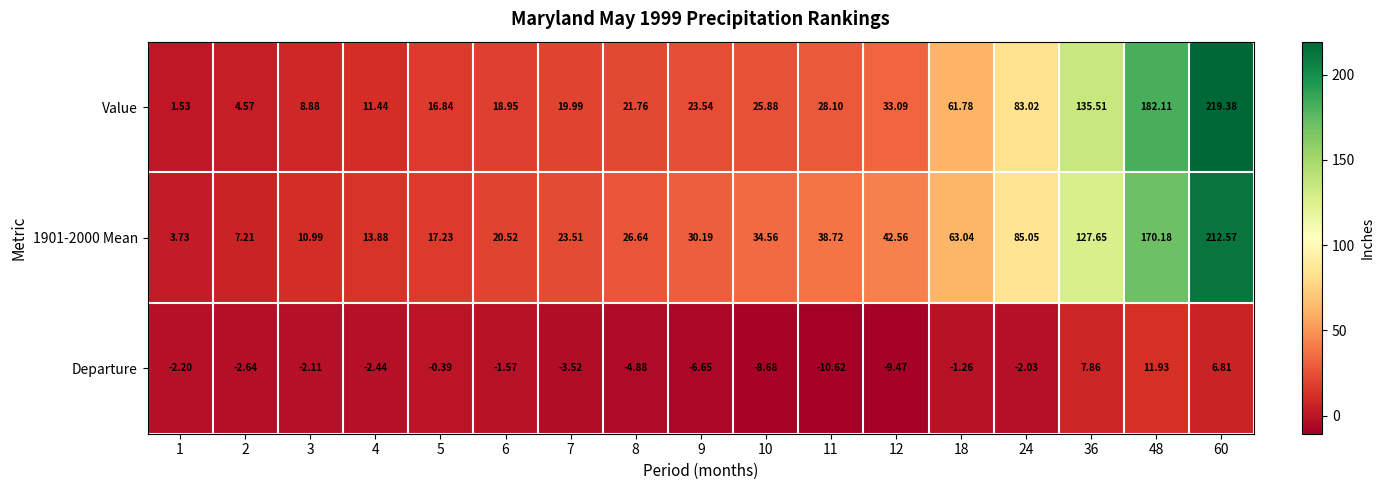

How many series are shown in this chart?

3